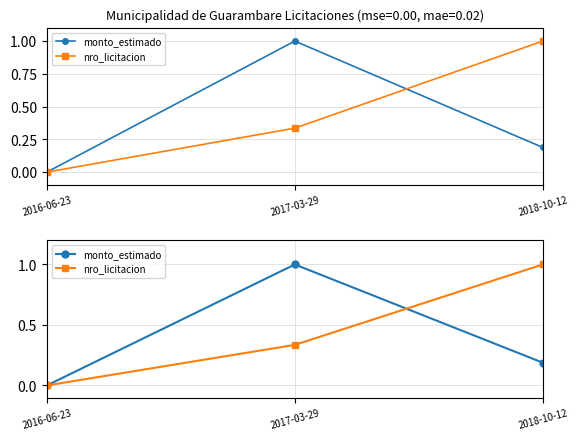

True or false: monto_estimado has a value of 0.0 at 2016-06-23.

True